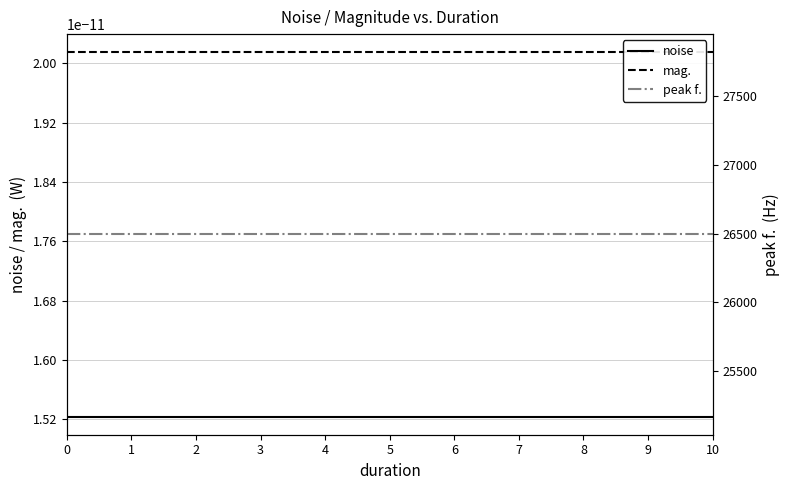

Is it true that noise equals 0.0 at 1?

True